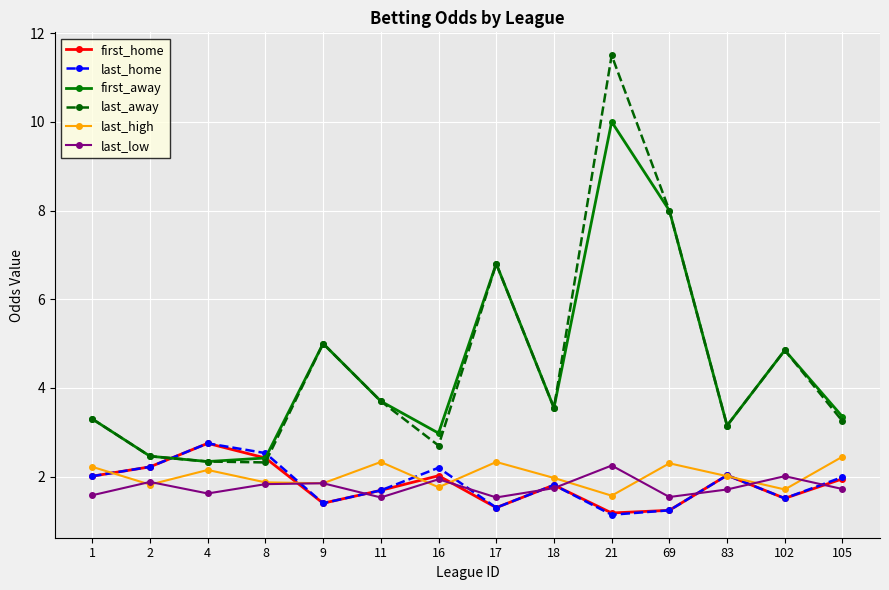

Which category has the highest value across all series?

21